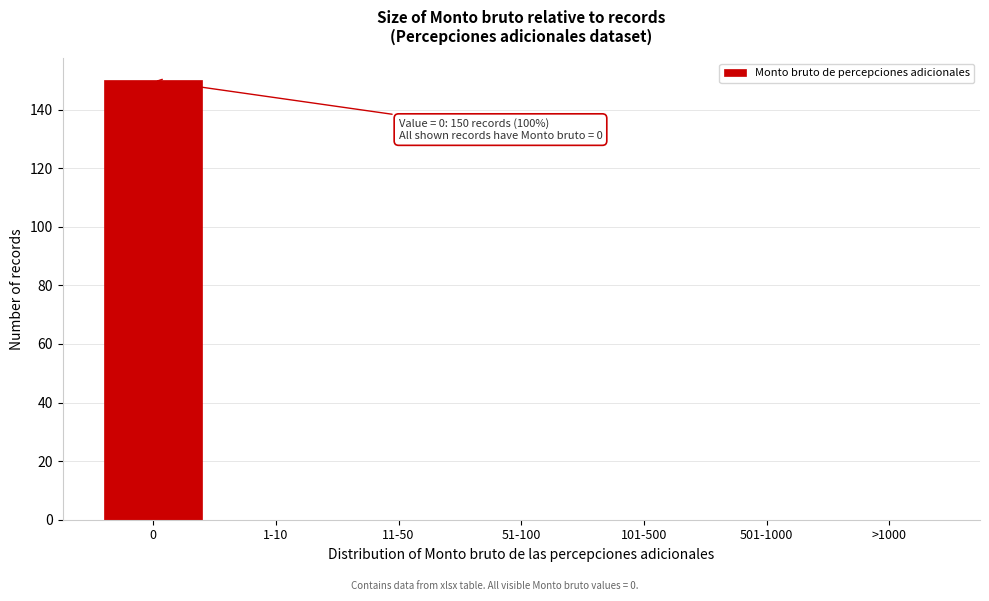

Reading left to right, list all the values displayed in this chart.

0=150	1-10=0	11-50=0	51-100=0	101-500=0	501-1000=0	>1000=0